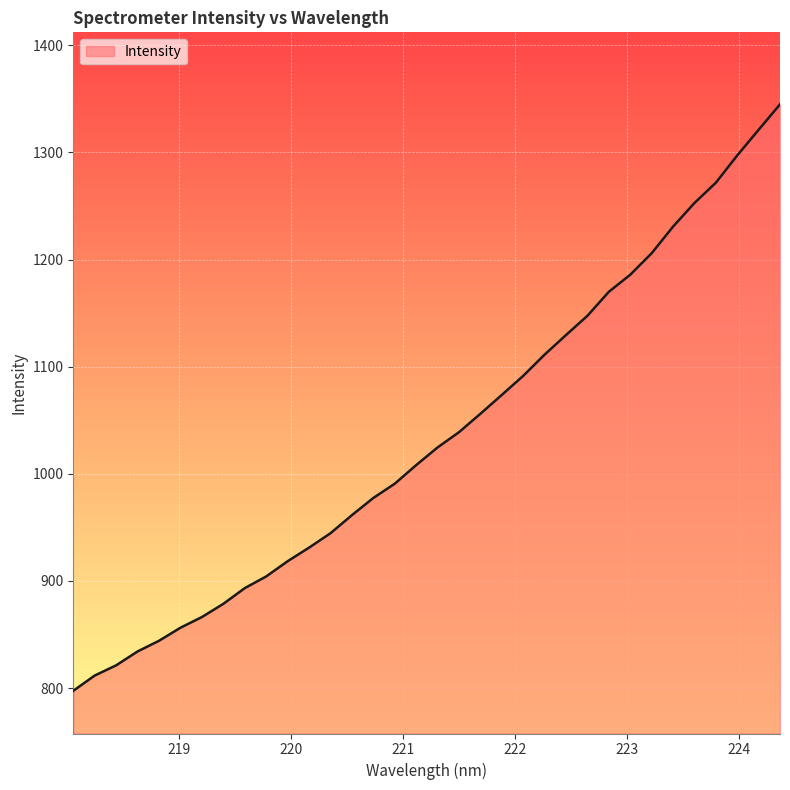

What is the difference between the maximum and minimum values?

547.4